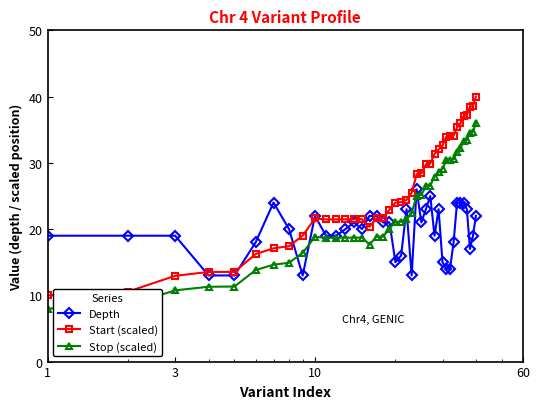

True or false: Stop (scaled) and Start (scaled) intersect in this chart.

False